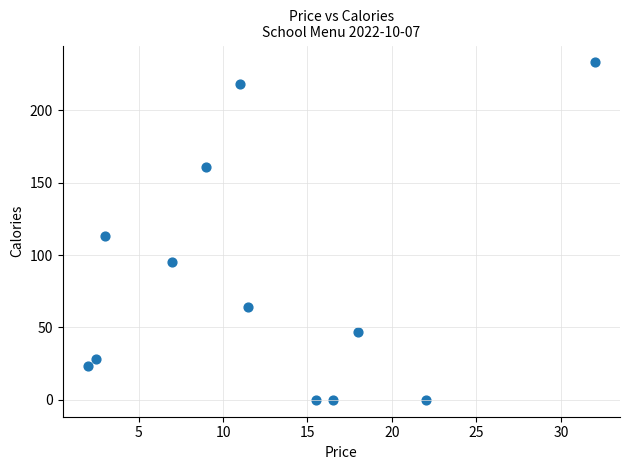

What is the range of Y values (max minus min)?

233.0